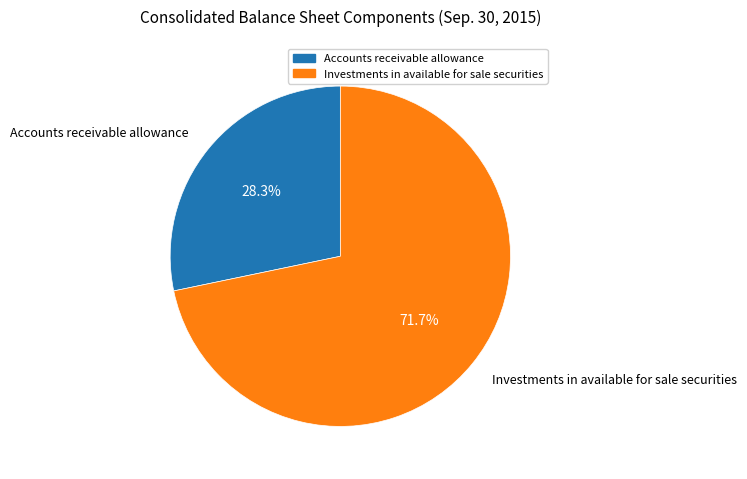

To the nearest percent, what portion does Investments in available for sale securities represent?

72%